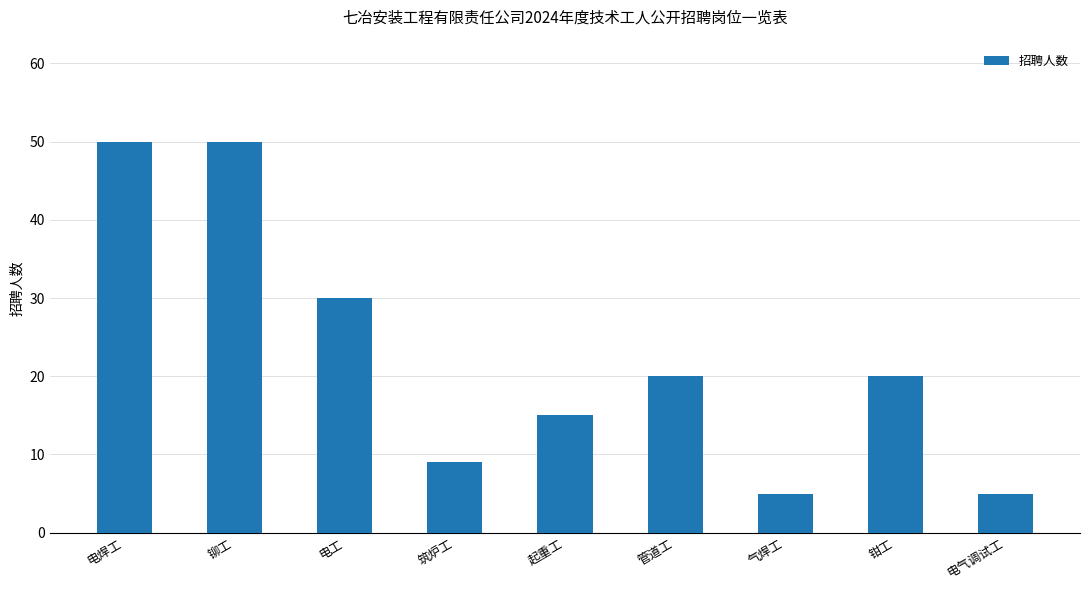

What is the difference between the maximum and minimum values?

45